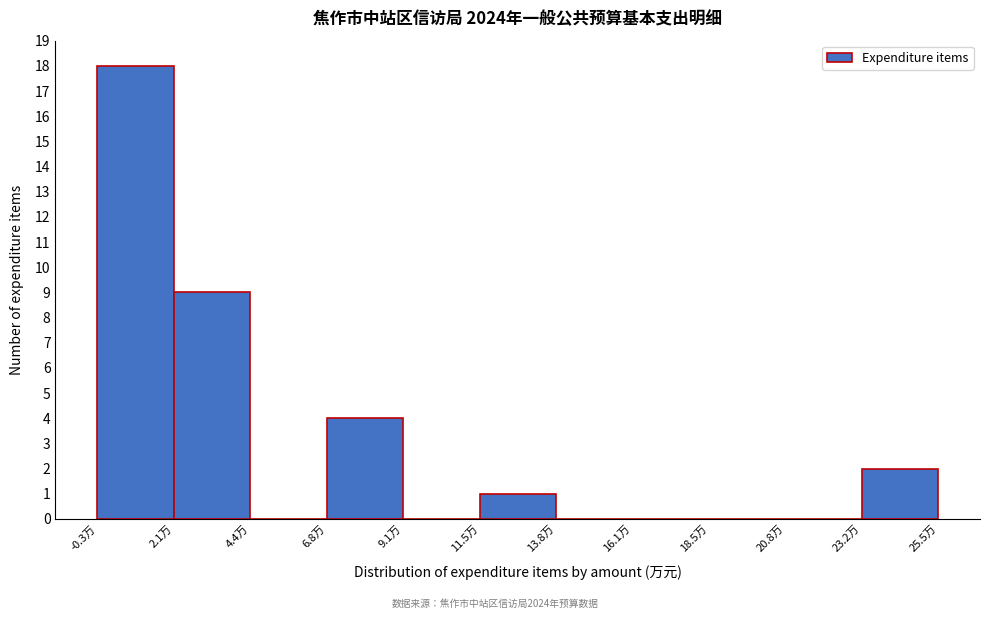

Over which range of the x-axis is the bar tallest?

-0.5 to 2.0